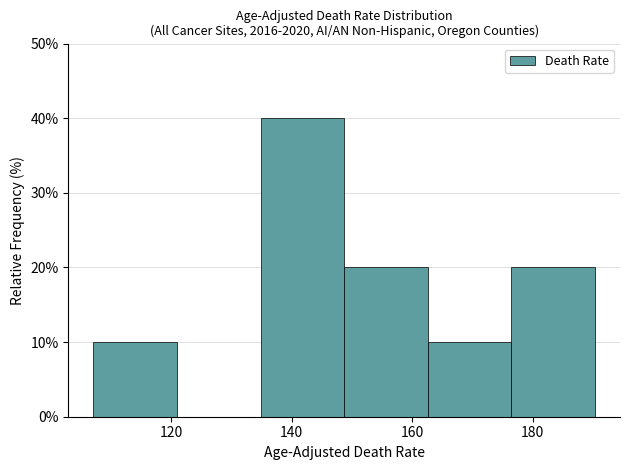

Which range on the x-axis has the tallest bar?

134 to 148